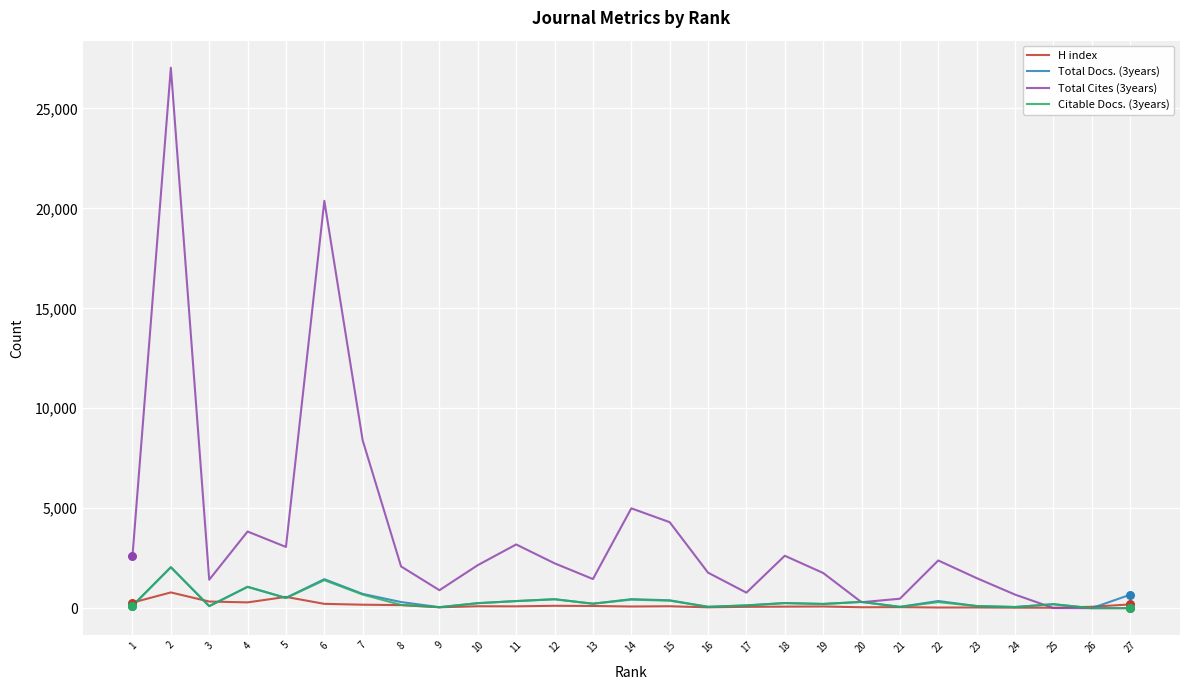

Which series has the largest range (max minus min)?

Total Cites (3years)